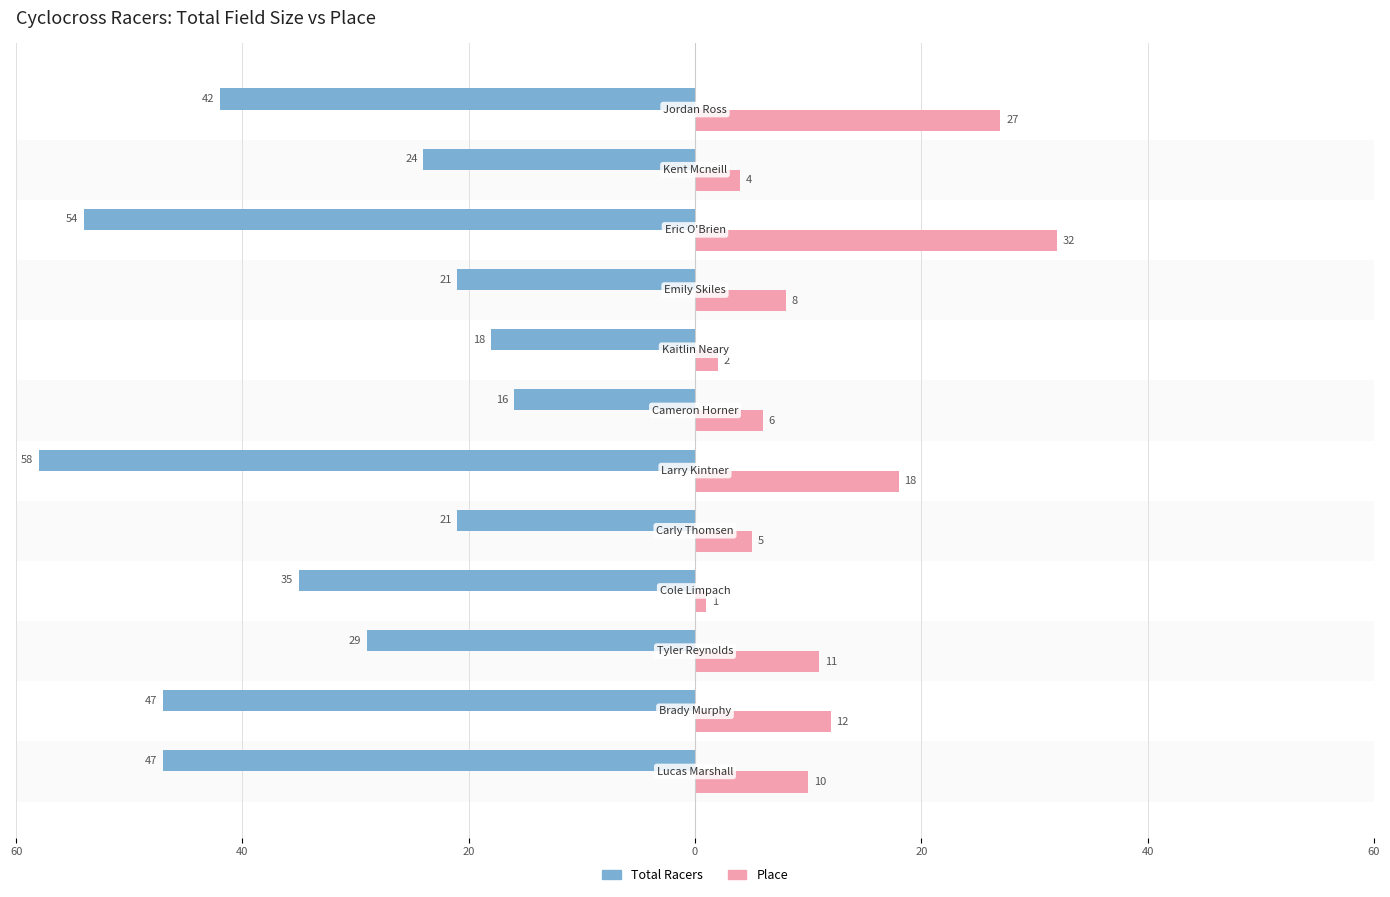

Is it true that Place equals 11 at 40?

False